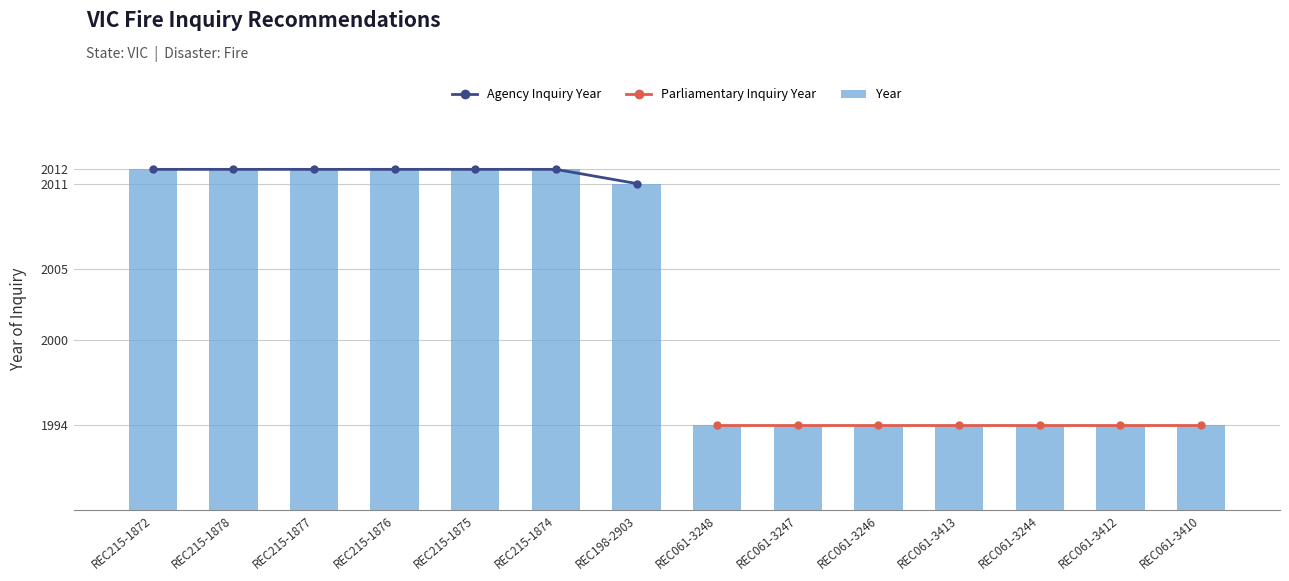

Which series has the widest spread of values?

Year